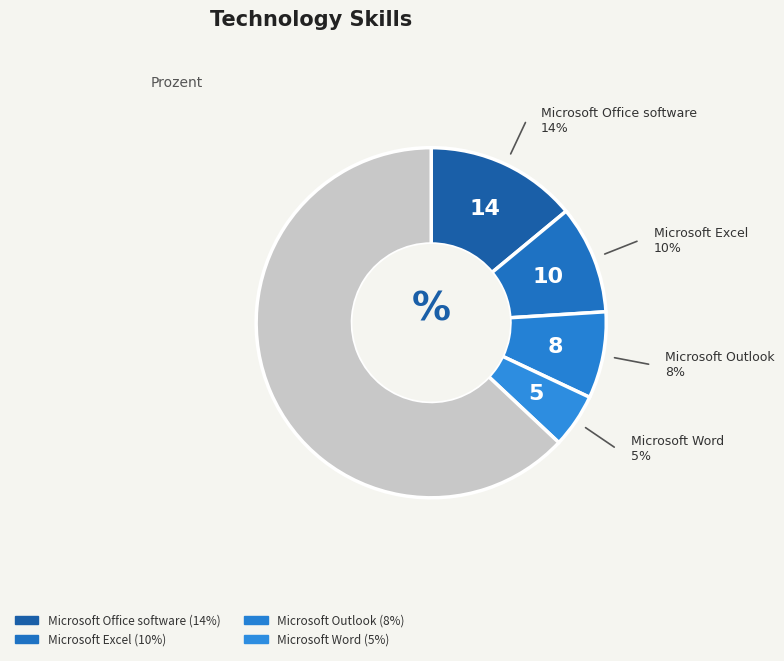

Count the number of slices in the pie.

5